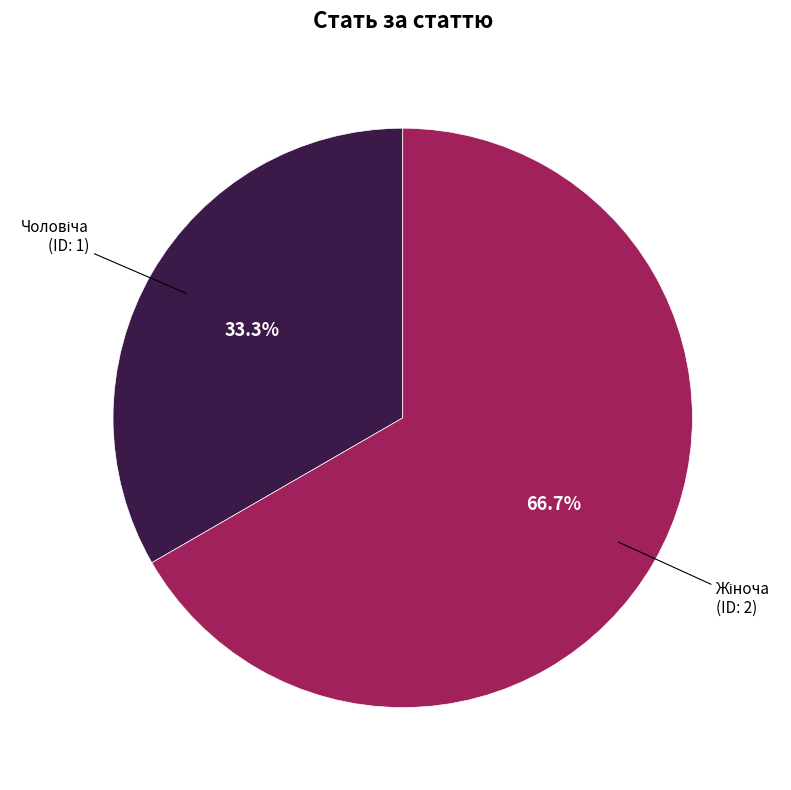

Count the number of slices in the pie.

2